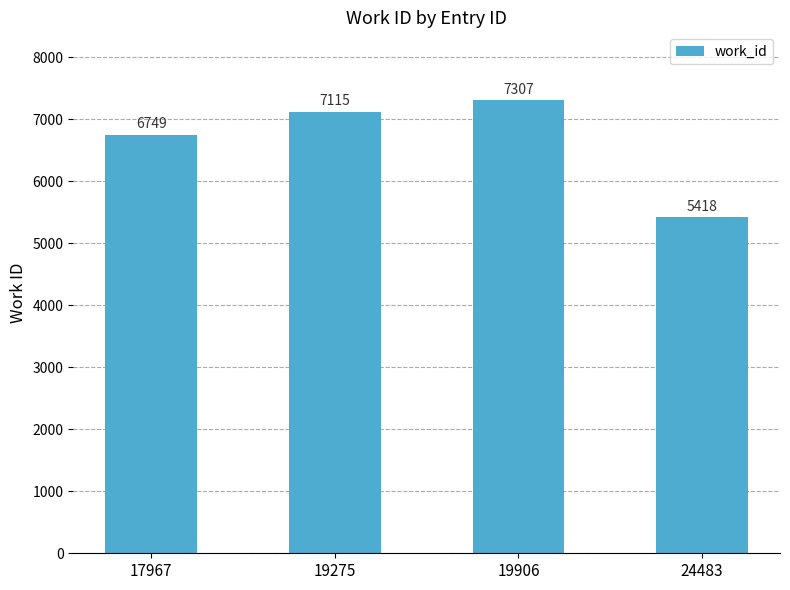

Reading left to right, transcribe all the data shown in this chart.

6749	7115	7307	5418